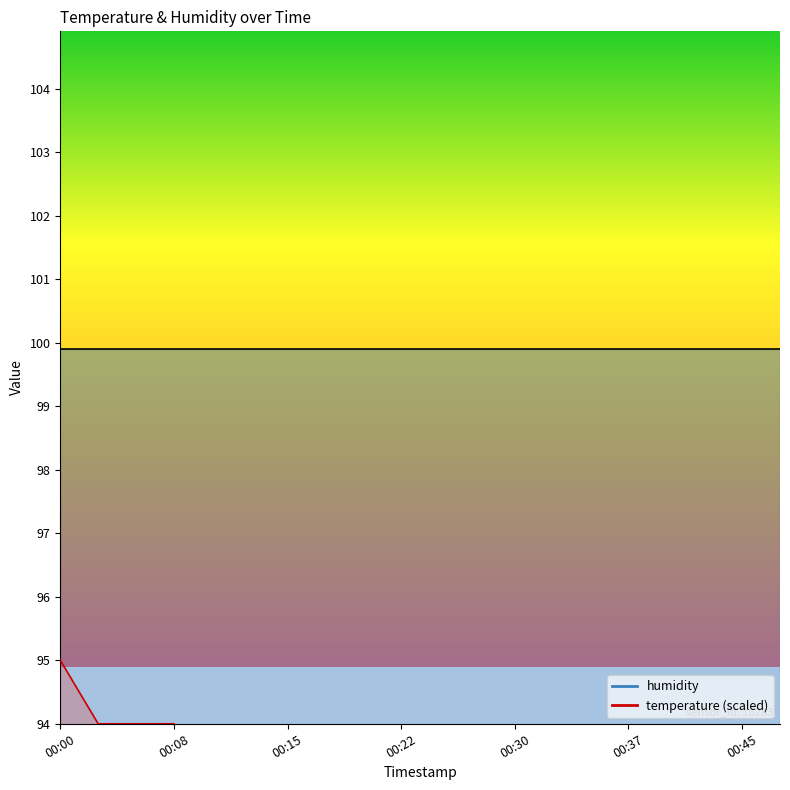

How many lines are shown in the chart?

1